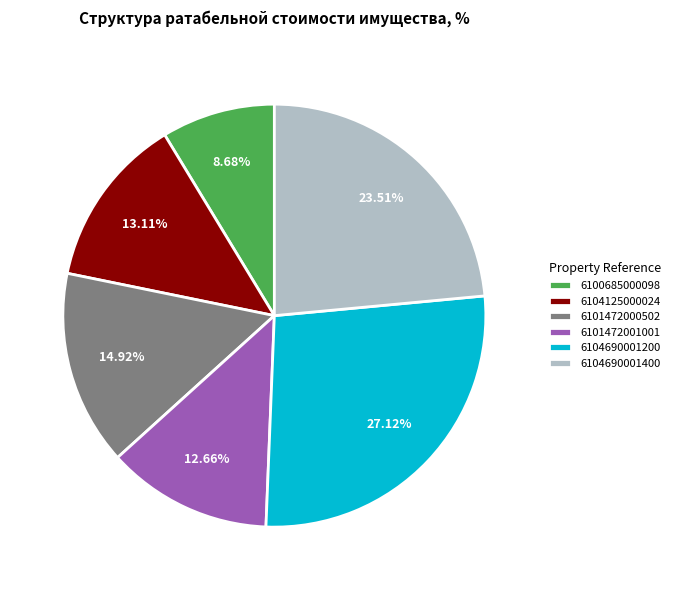

Which category has the smallest portion of the pie?

6100685000098